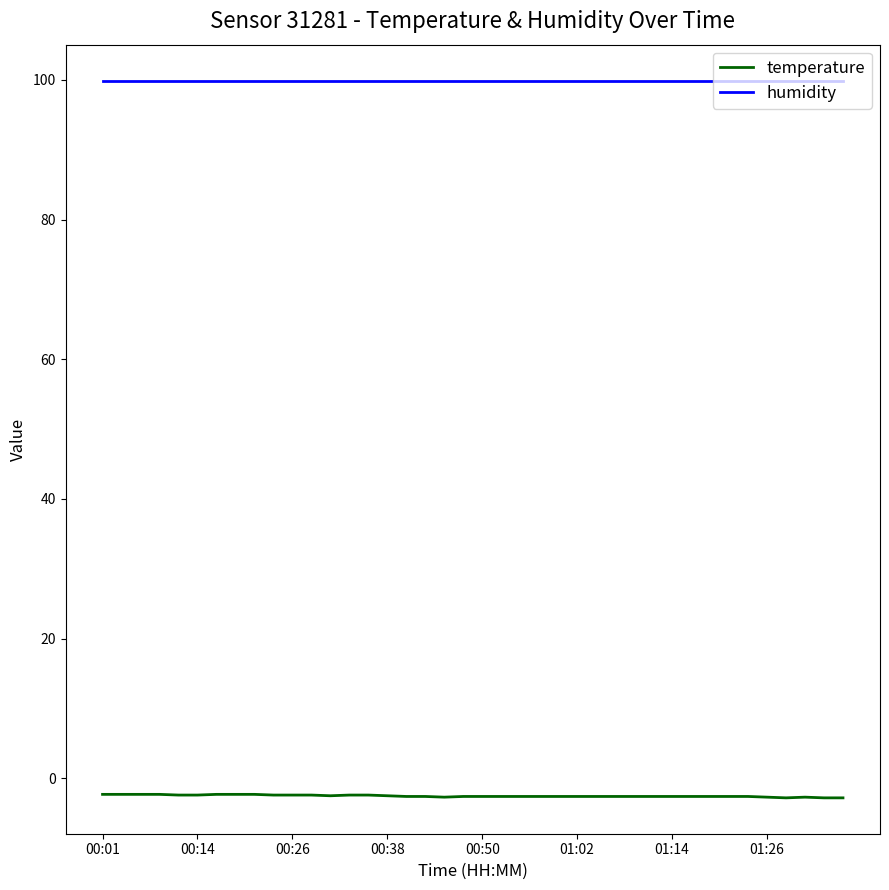

List the series in order of their peak value, highest first.

humidity, temperature